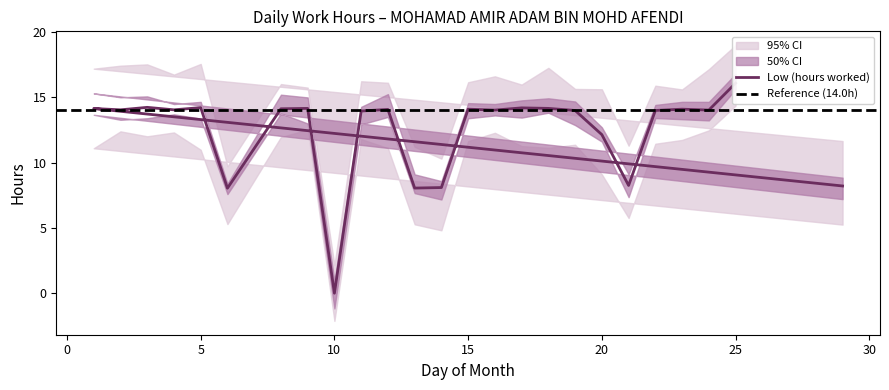

How many distinct data groups are displayed?

1